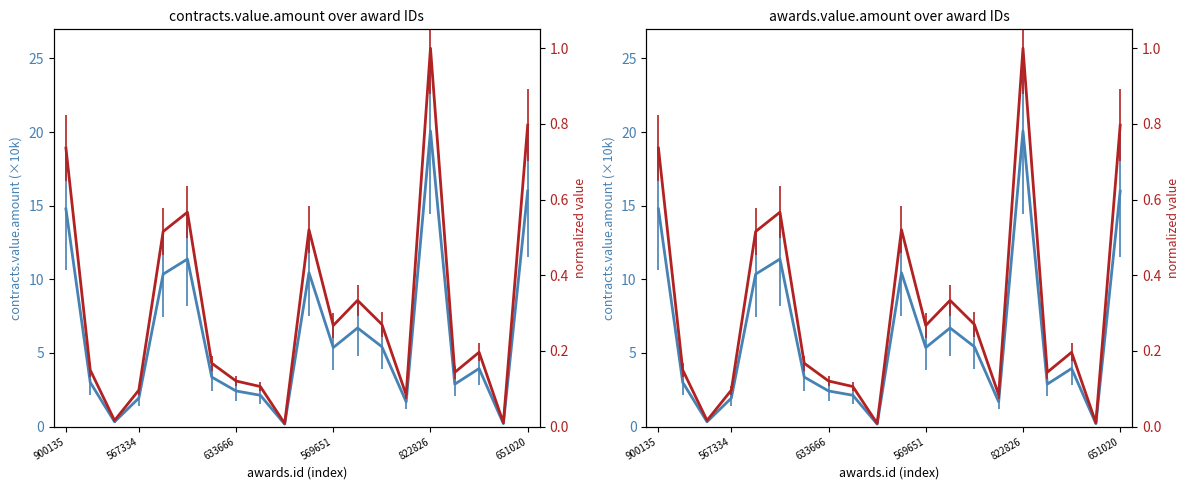

What are all the series names shown in the legend?

contracts.value.amount, awards.value.amount, normalized value